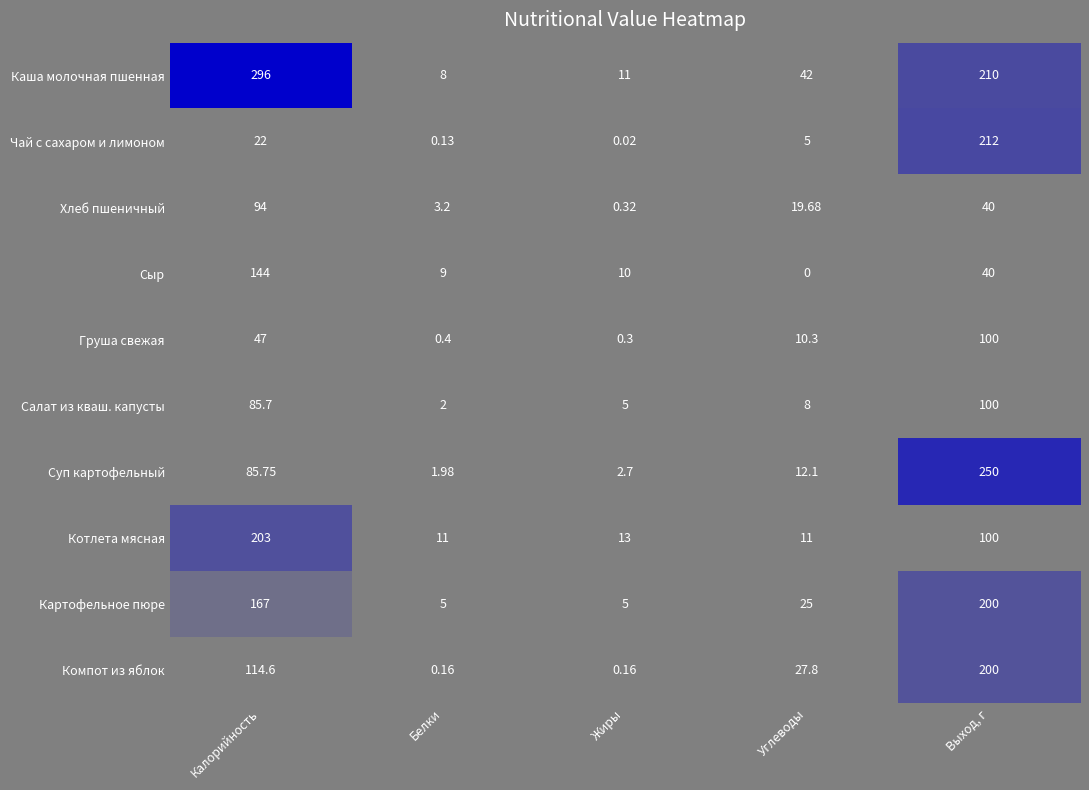

Which series has the largest range (max minus min)?

Каша молочная пшенная